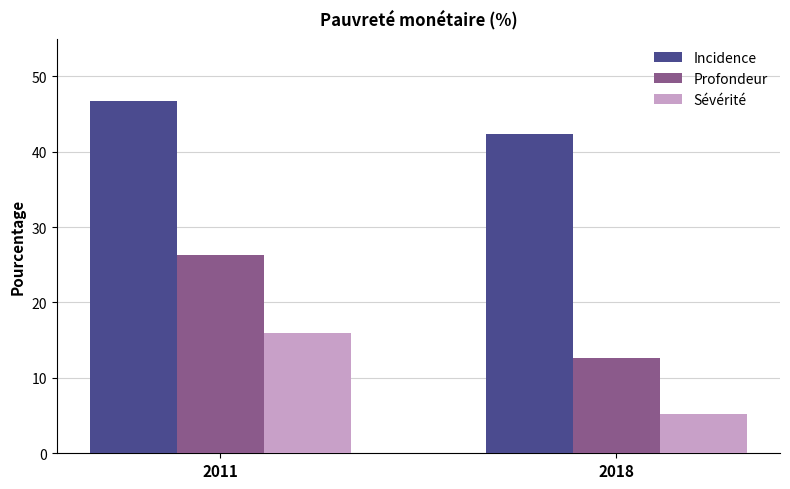

What is the spread (max minus min) of values at 2011?

30.8